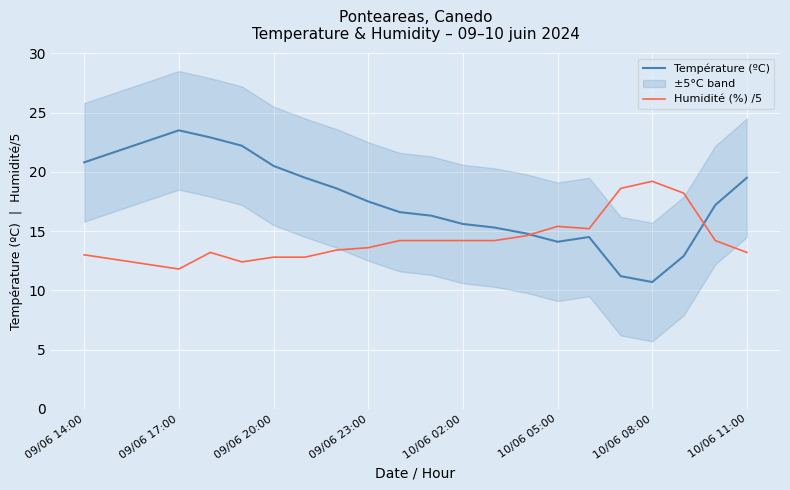

The Humidité (%) /5 series shows 12.8 at 09/06 20:00. True or false?

True